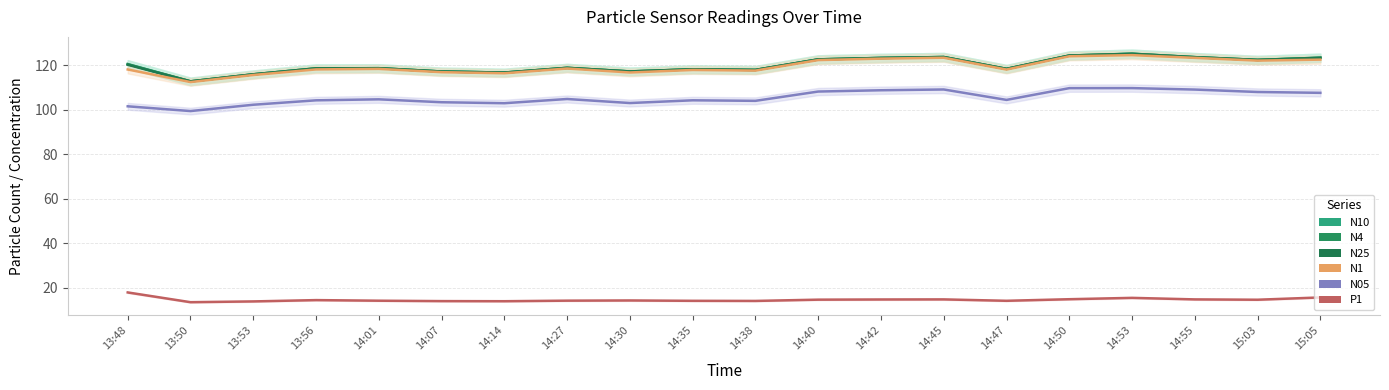

What is the label of the 11th point from the right?

14:35